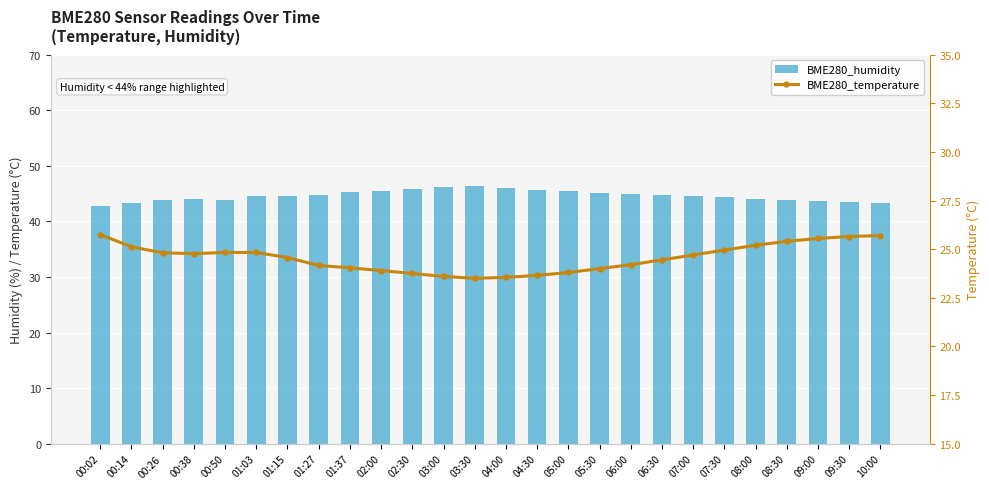

Which series has the largest total across all categories?

BME280_humidity